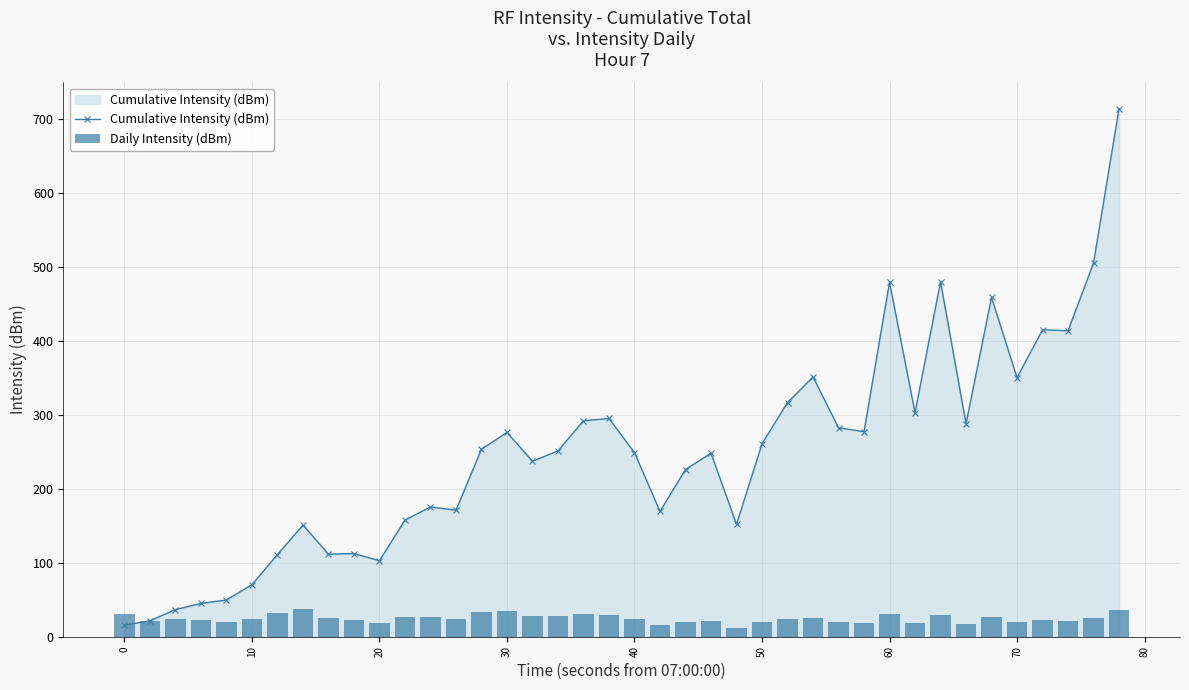

How many groups of bars are there?

40